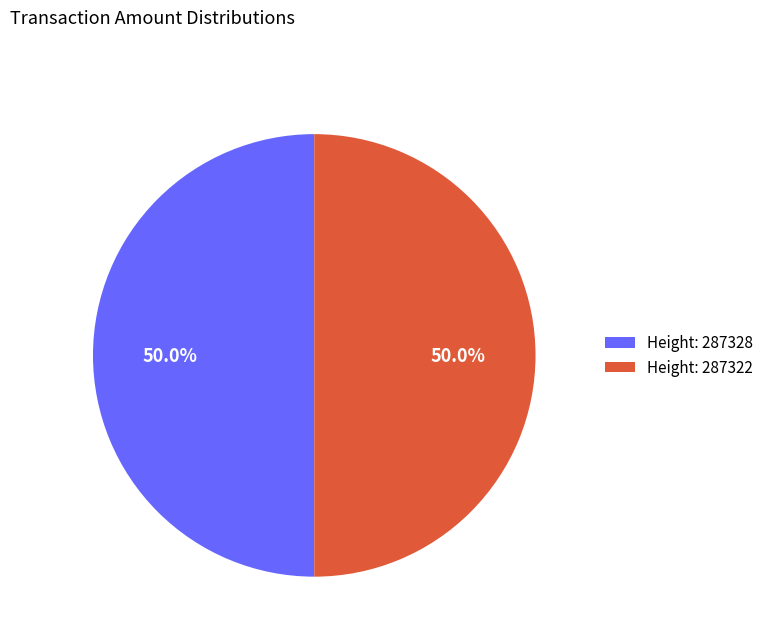

How many segments does this pie chart have?

2